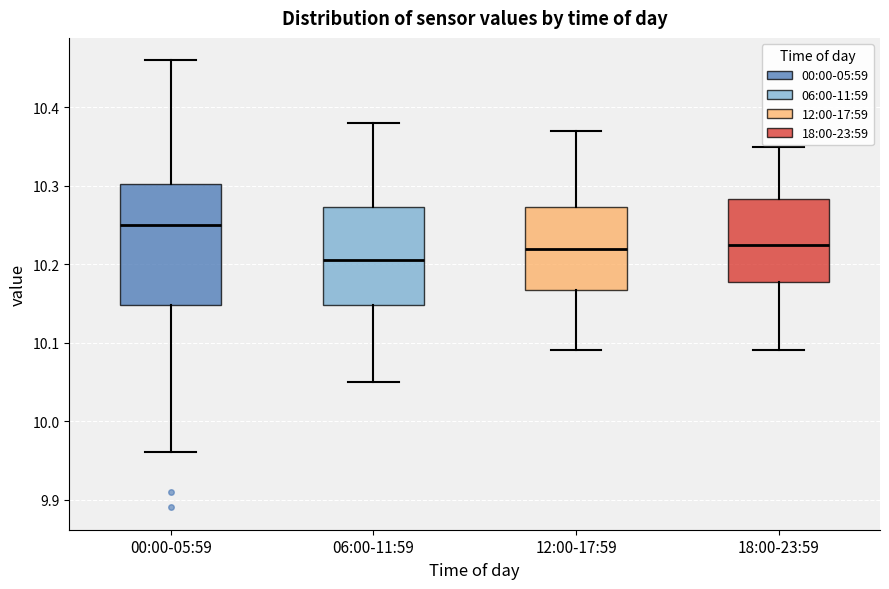

Which box has the lowest median line?

06:00-11:59